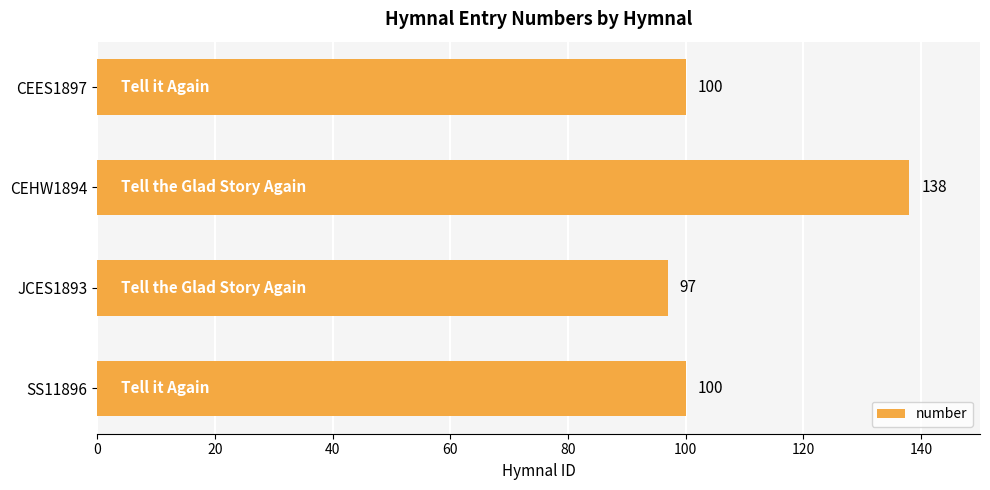

True or false: the data shows 138 at CEHW1894.

True